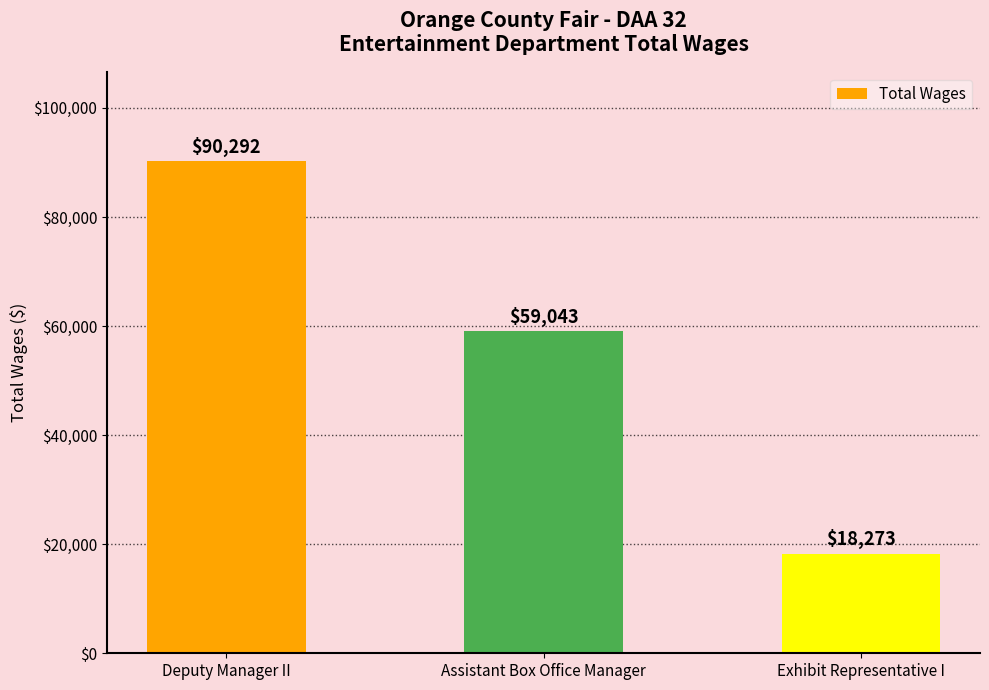

What position from the right is Assistant Box Office Manager?

2